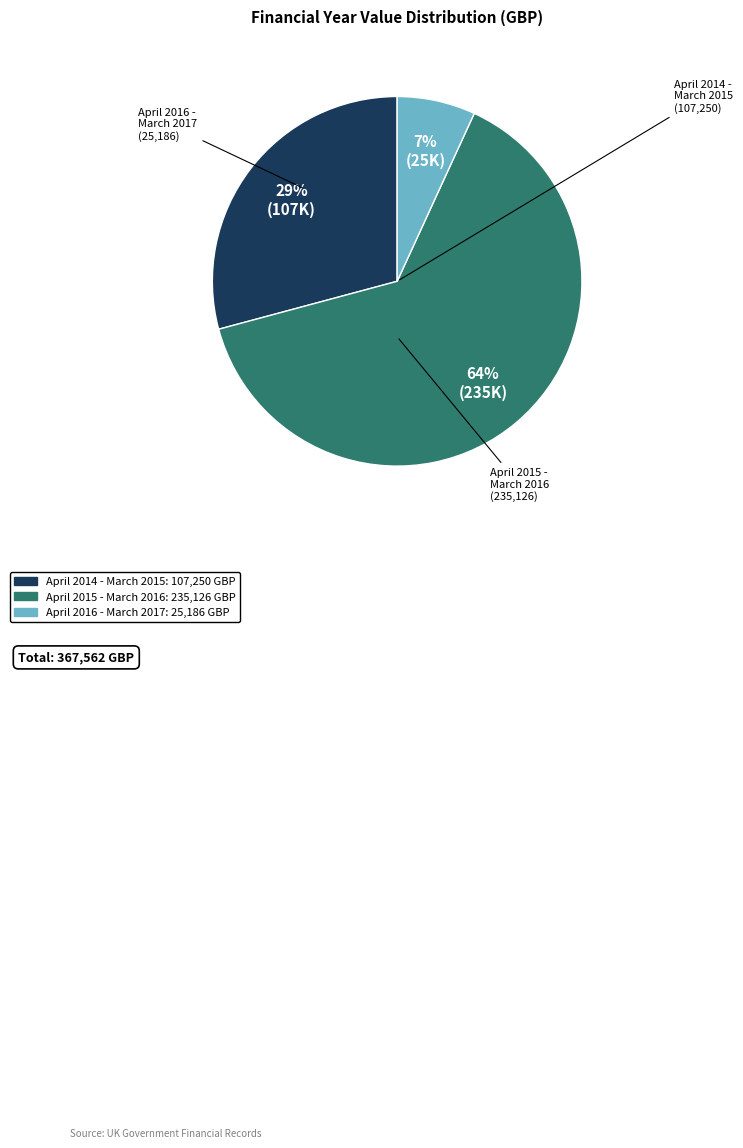

Which has a higher value, April 2014 - March 2015 or April 2016 - March 2017?

April 2014 - March 2015